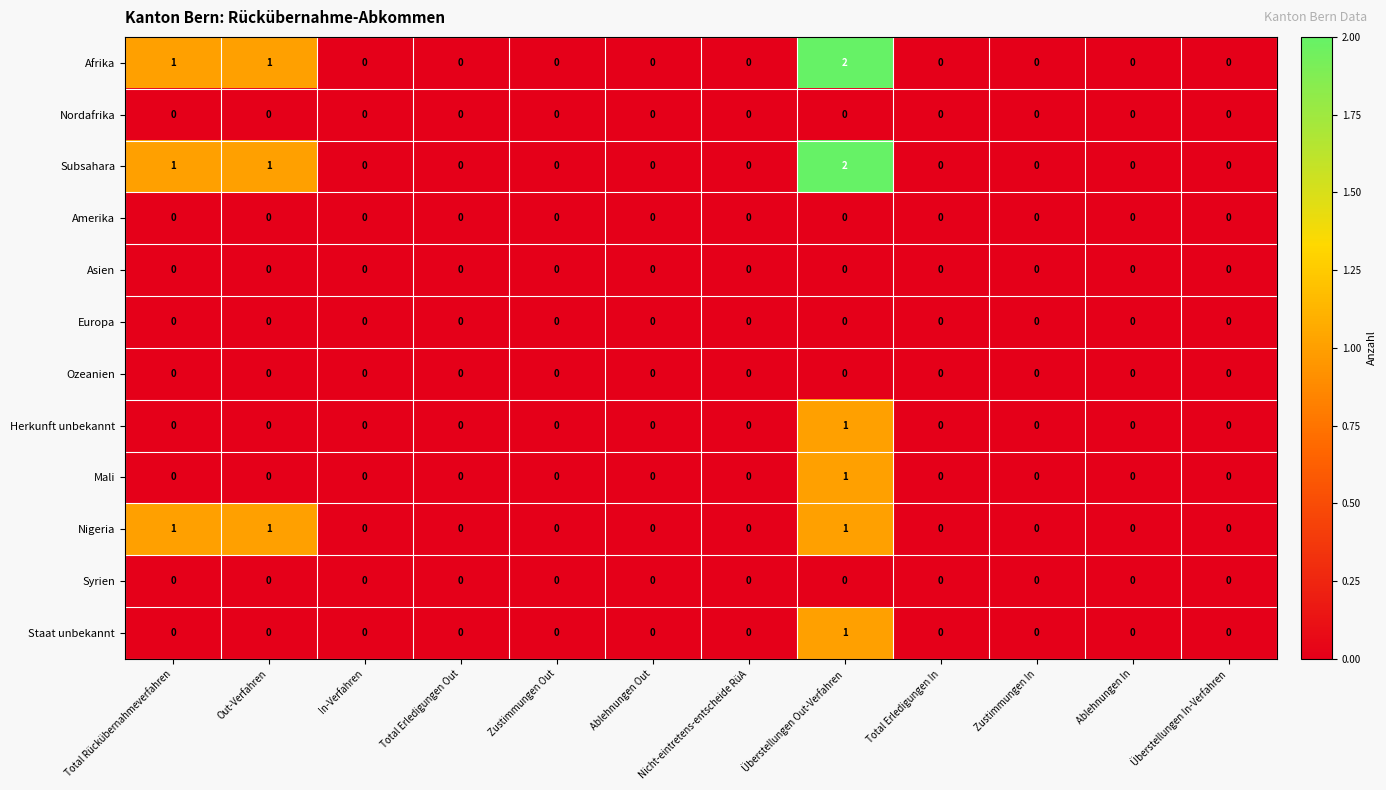

Is it true that Asien equals 0 at Zustimmungen In?

True